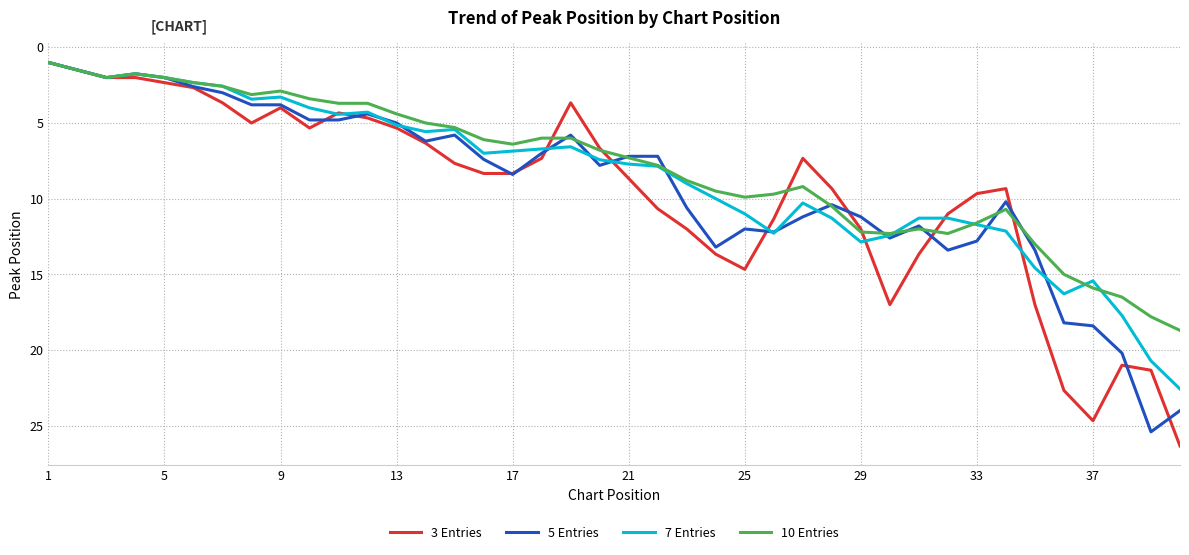

What is the highest value of the 3 Entries series?

26.3